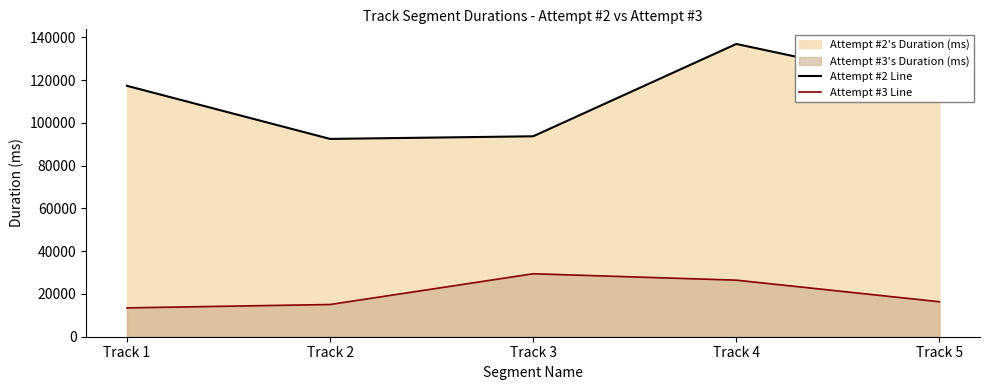

Which category has the lowest value across all series?

Track 1